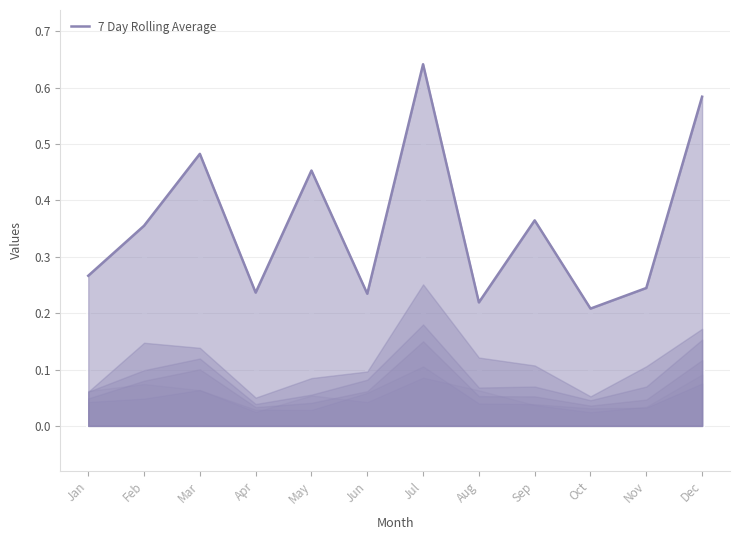

What is the value of the 8th point from the left?

0.2